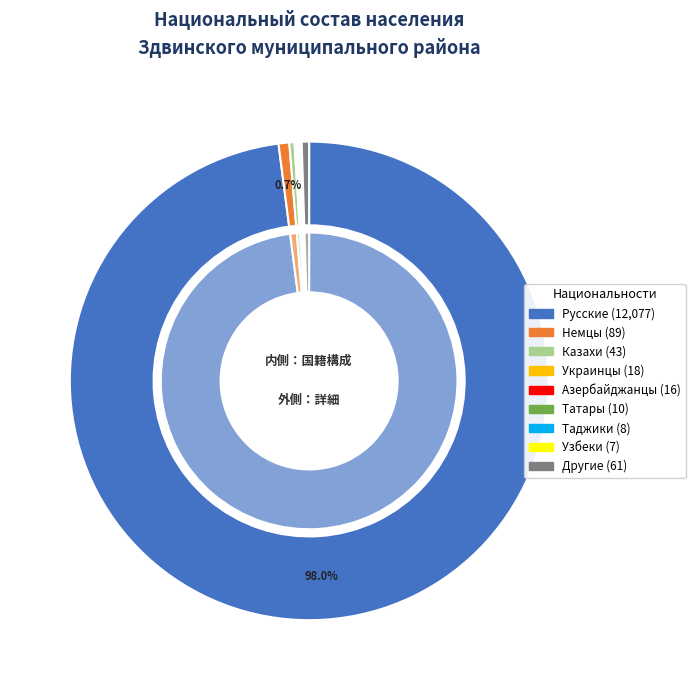

How many segments does this pie chart have?

9